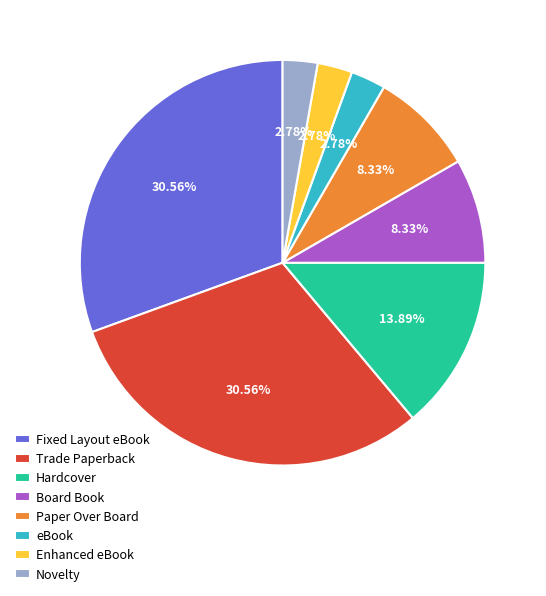

What percentage is NOT represented by Novelty?

97.2%